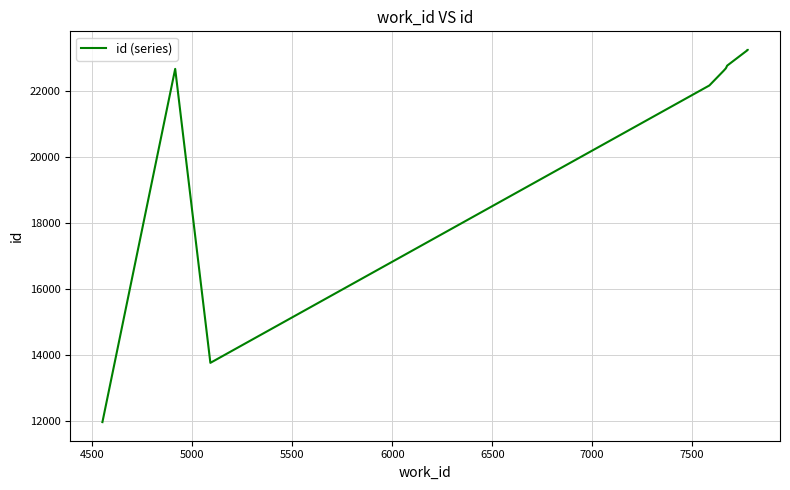

True or false: the data has more than 1 interior local peaks.

False